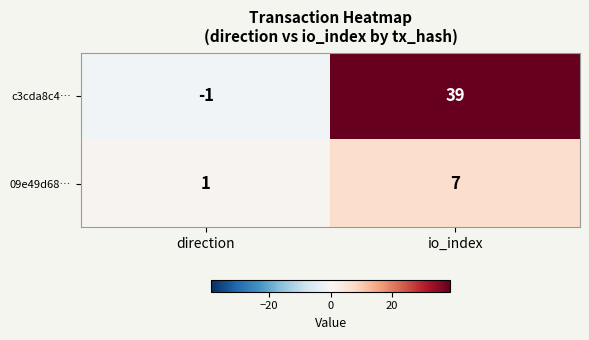

True or false: 09e49d68… has a value of 0 at direction.

False